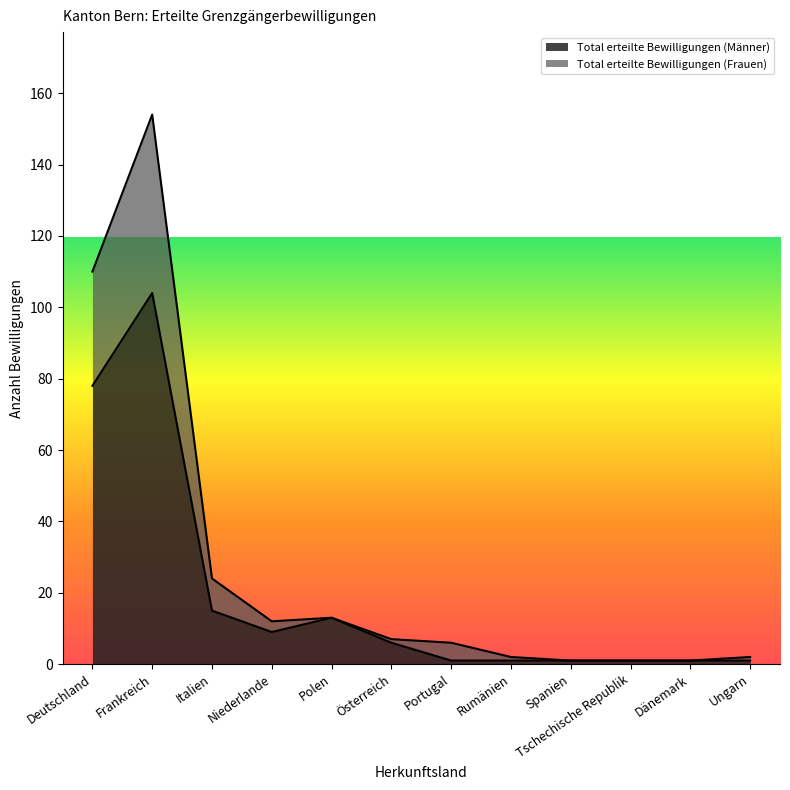

What is the spread (max minus min) of values at Rumänien?

1